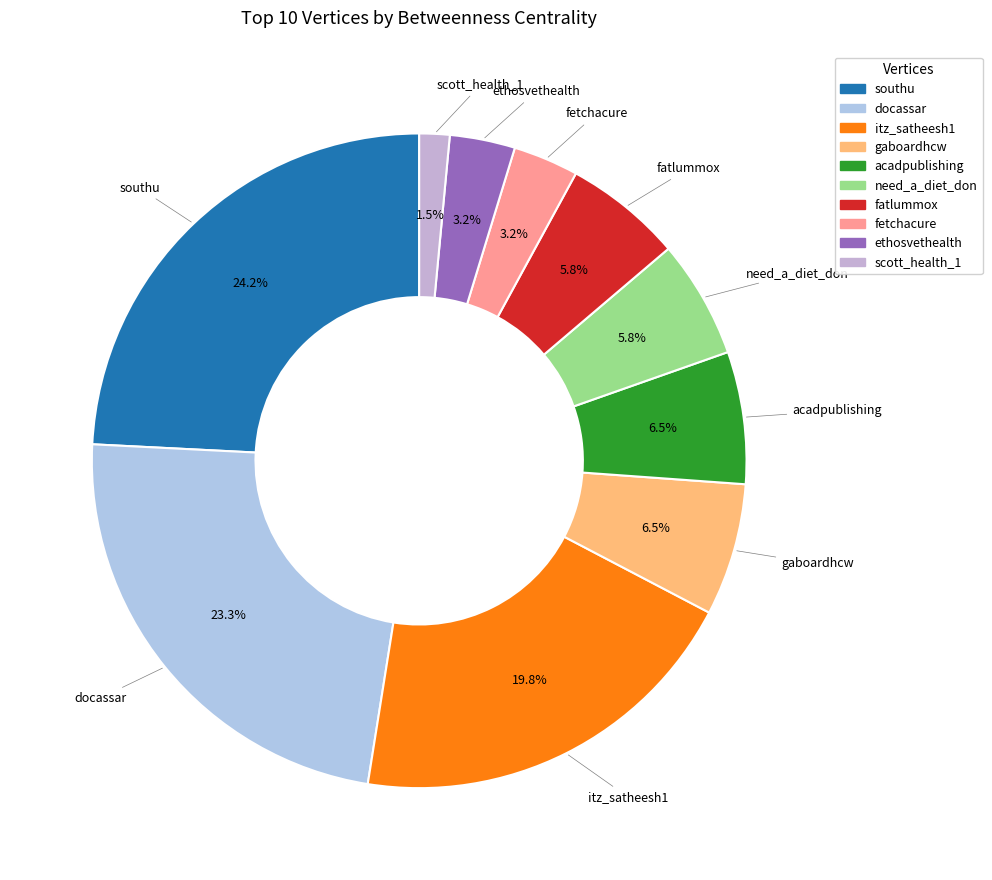

How many segments does this pie chart have?

10